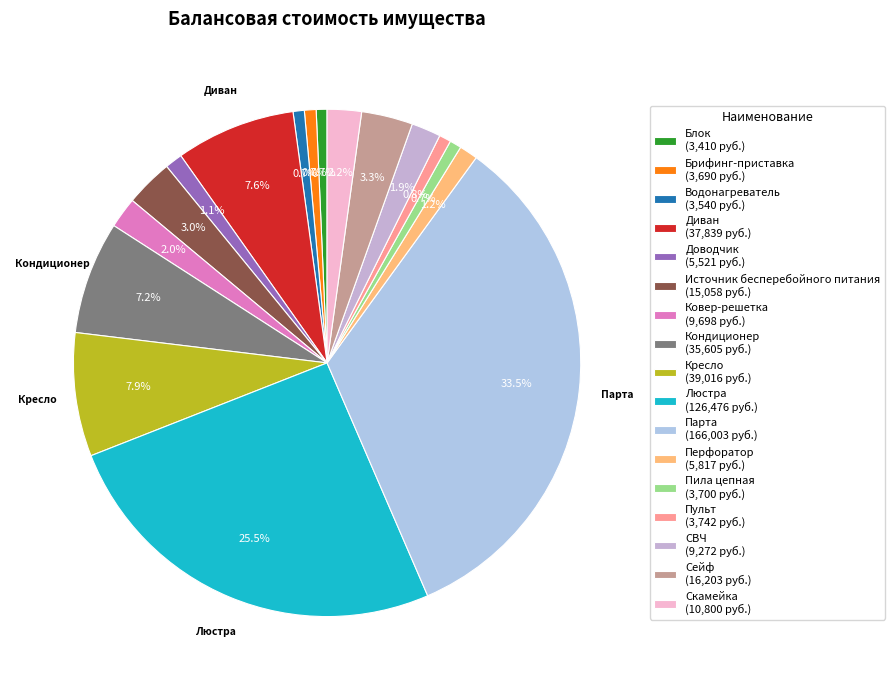

Approximately how many times larger is the value at Скамейка compared to Кондиционер?

0.3